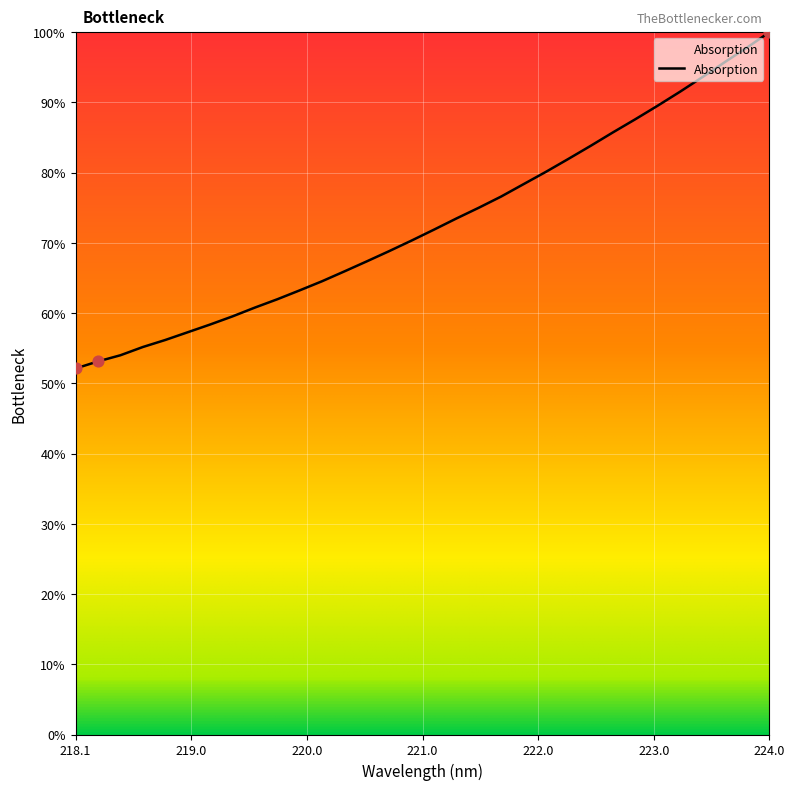

What is the difference between the maximum and minimum values?

47.9